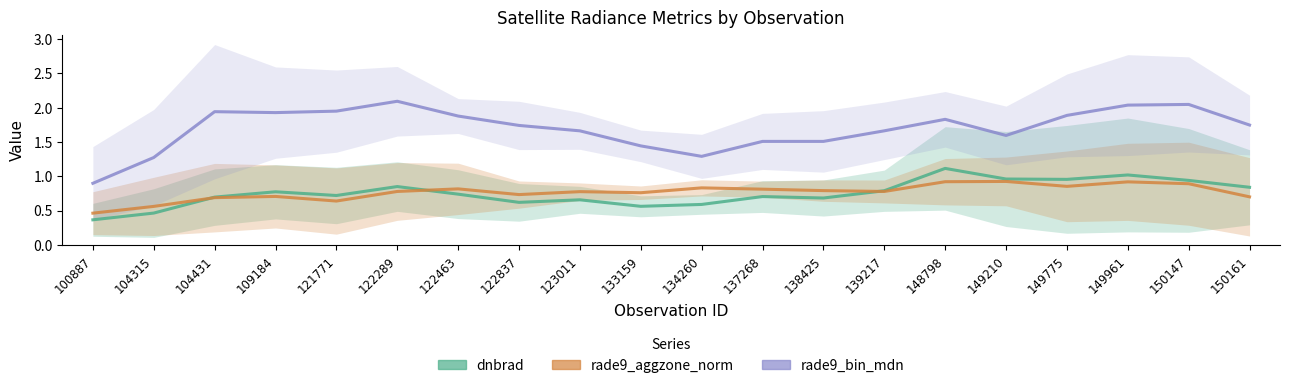

What is the lowest value of the rade9_aggzone_norm series?

0.5